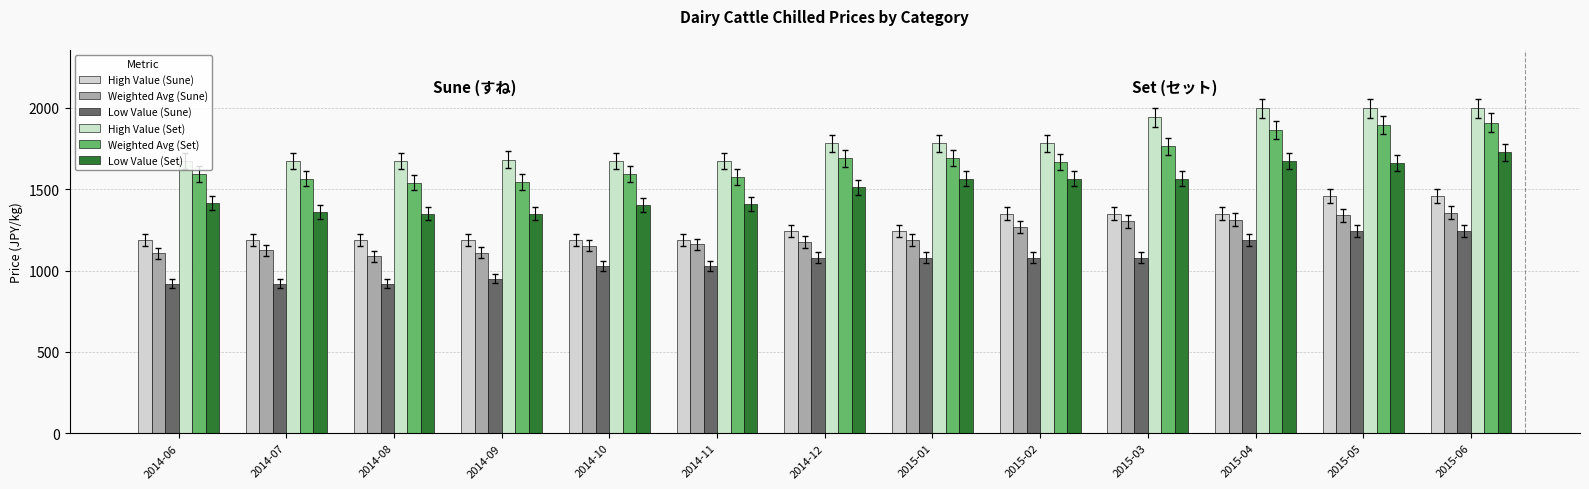

Is it true that Low Value (Sune) equals 1340.3 at 2014-07?

False